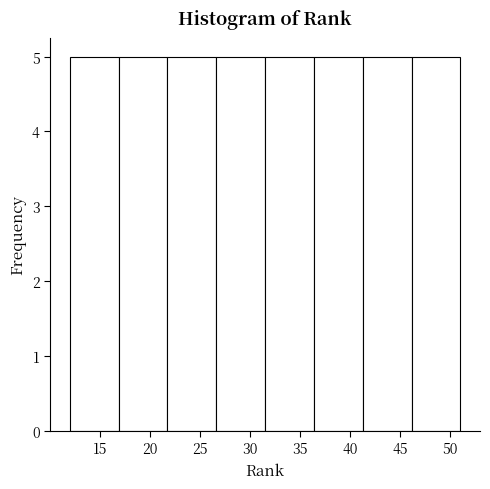

Reading left to right, transcribe this chart: for each bar, give the range it covers on the x-axis and its height. Neither the bar edges nor the heights are printed on the chart, so give them approximately, as read against the axes.

12.0 to 17.0: 5
17.0 to 22.0: 5
22.0 to 26.5: 5
26.5 to 31.5: 5
31.5 to 36.5: 5
36.5 to 41.5: 5
41.5 to 46.0: 5
46.0 to 51.0: 5